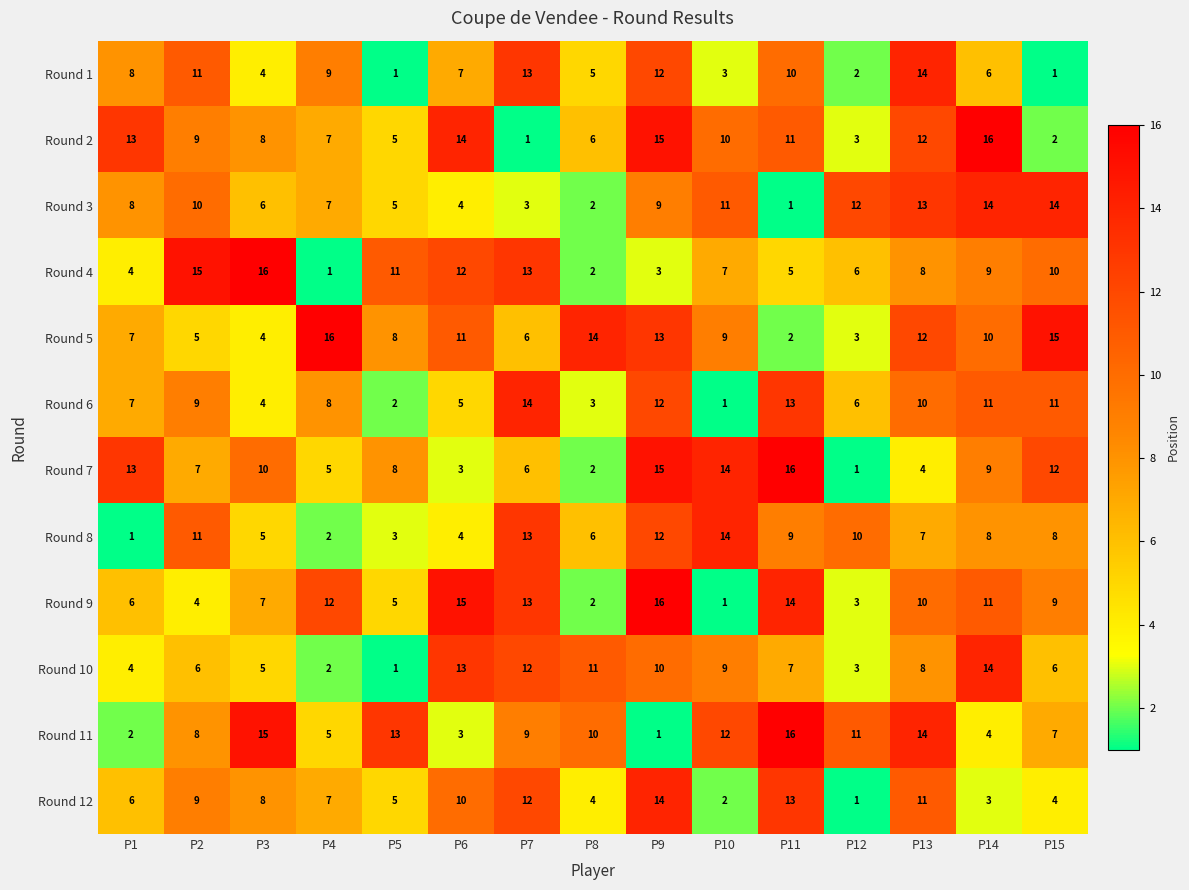

List the labels in order of Round 9 value, largest first.

P9, P6, P11, P7, P4, P14, P13, P15, P3, P1, P5, P2, P12, P8, P10